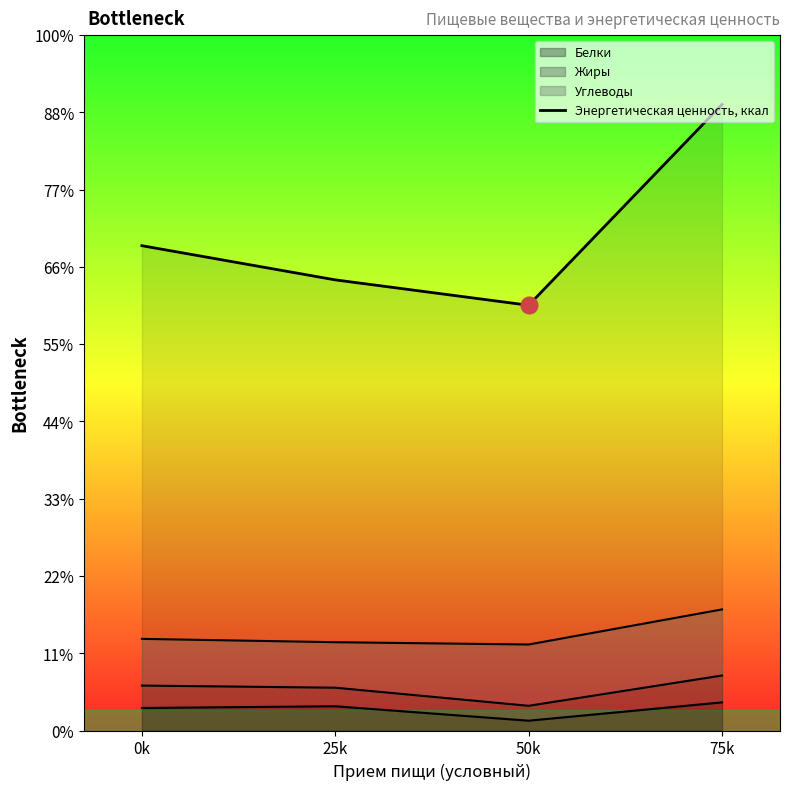

What is the label of the 2nd point from the left?

25k